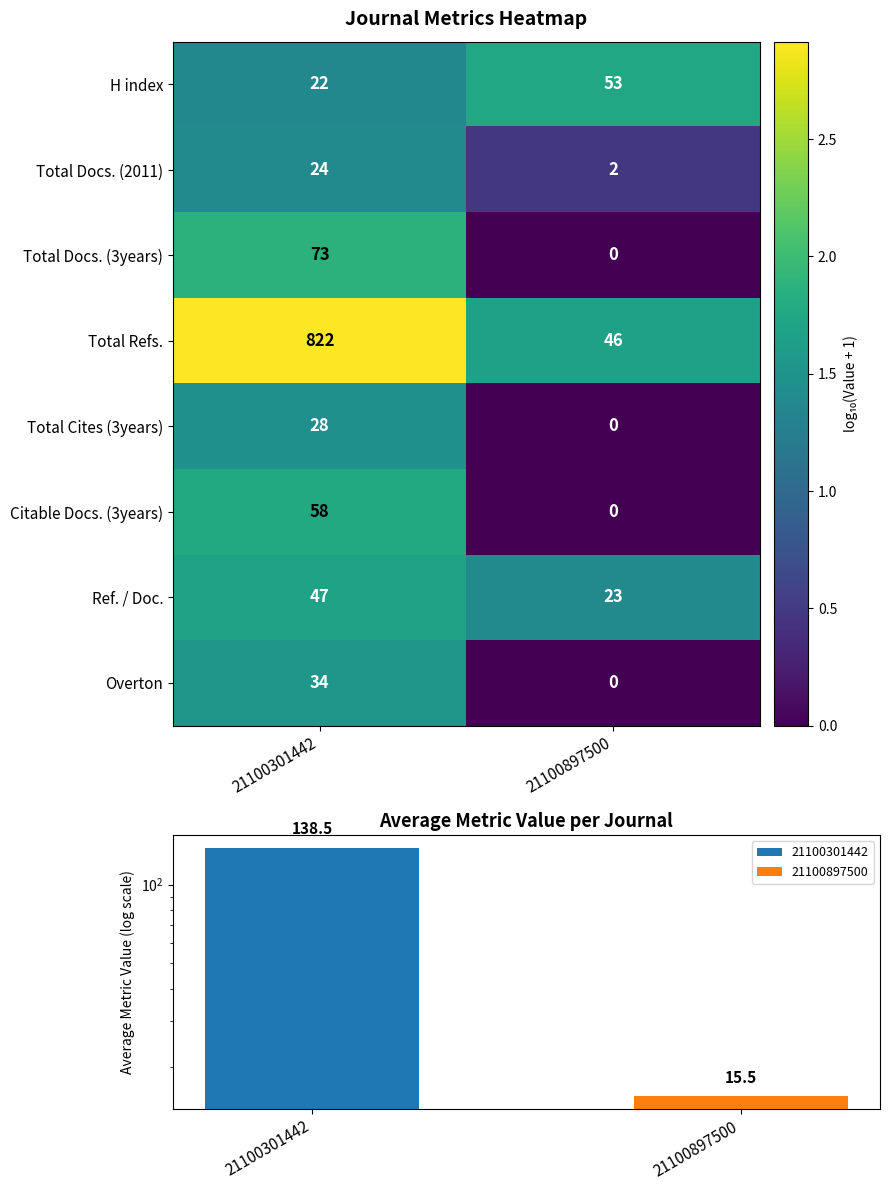

True or false: Citable Docs. (3years) has a value of 34 at 21100301442.

False